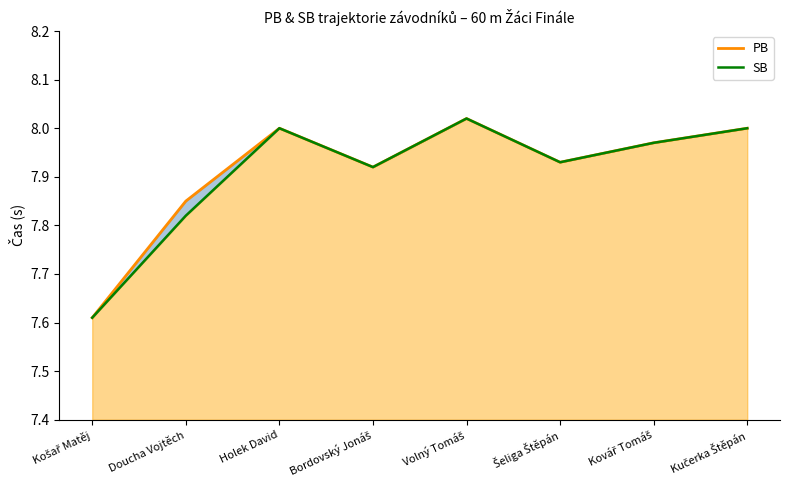

At which category does SB reach its first local peak?

Holek David